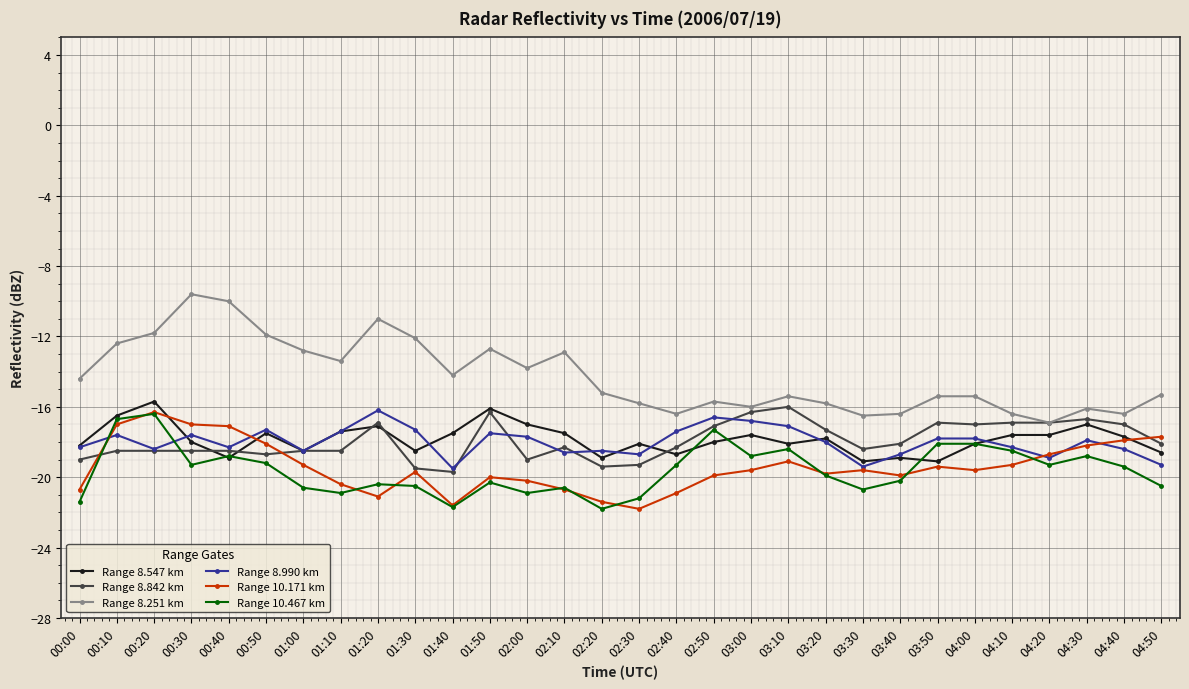

True or false: Range 8.842 km has a value of -18.5 at 00:30.

True